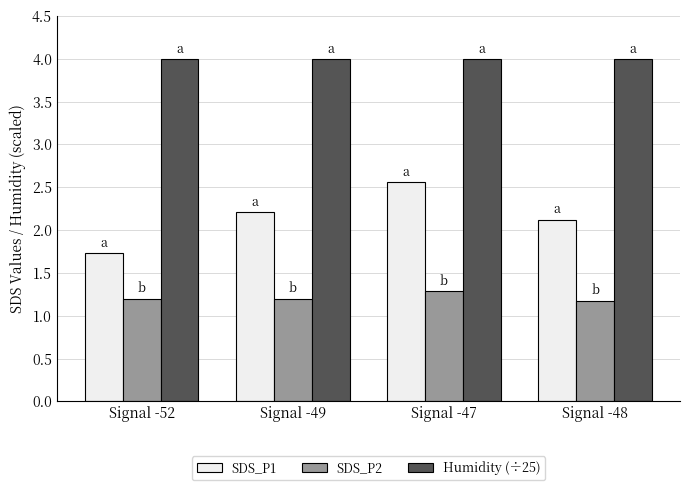

At how many categories does at least one series exceed 2?

4